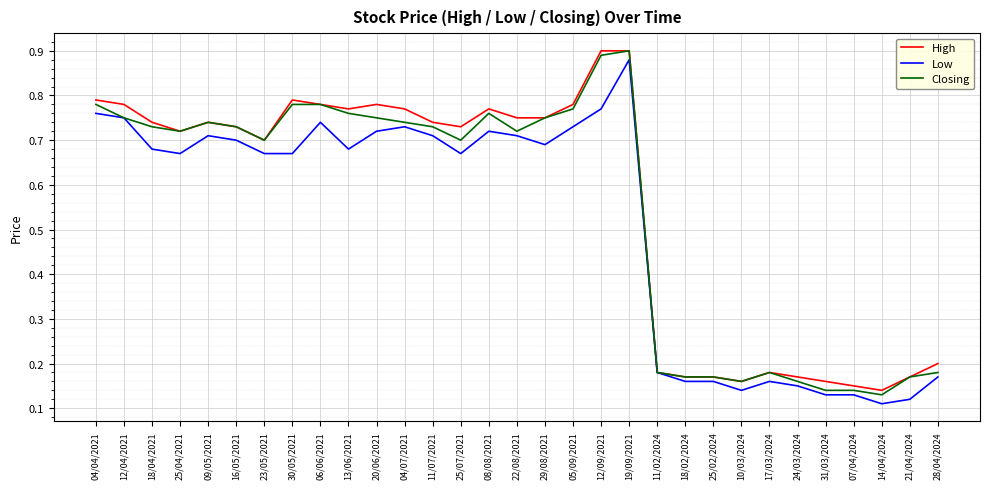

The value of Closing at 17/03/2024 is 0.3. True or false?

False